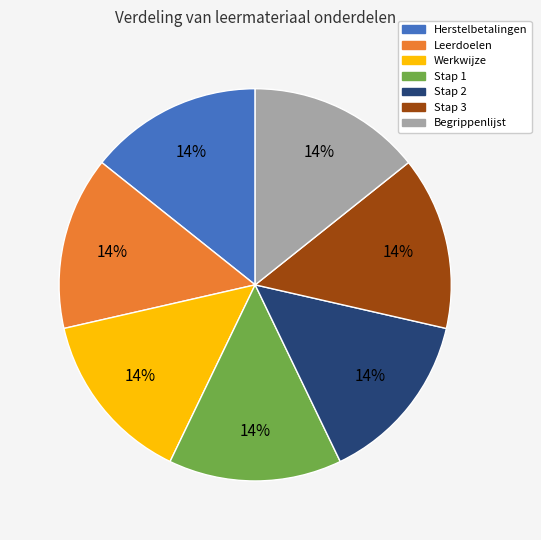

Does any single category account for the majority?

No